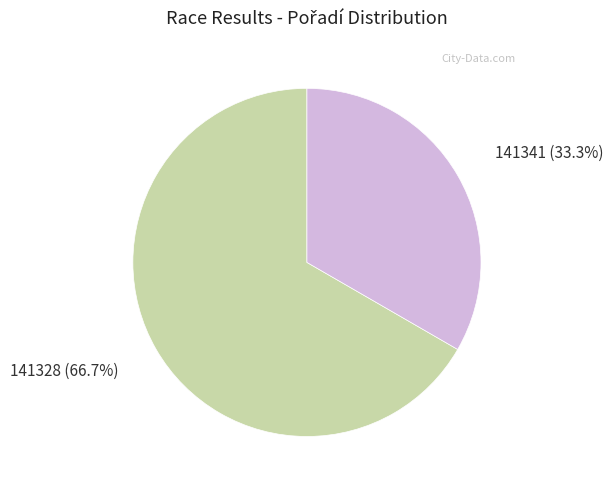

Is it true that 141341 is 40% of the pie?

False